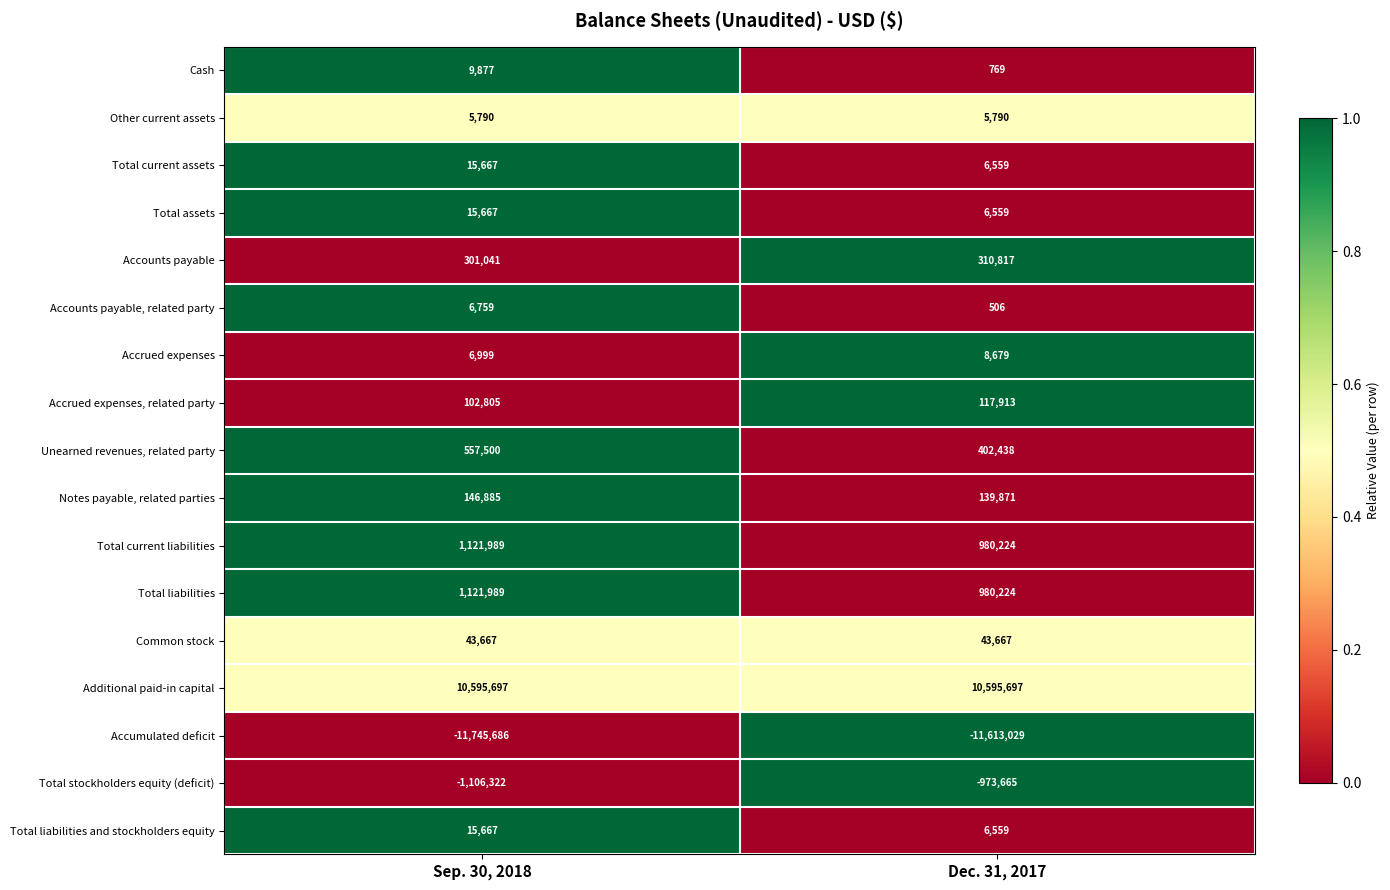

At which category is the sum across all series the highest?

Sep. 30, 2018